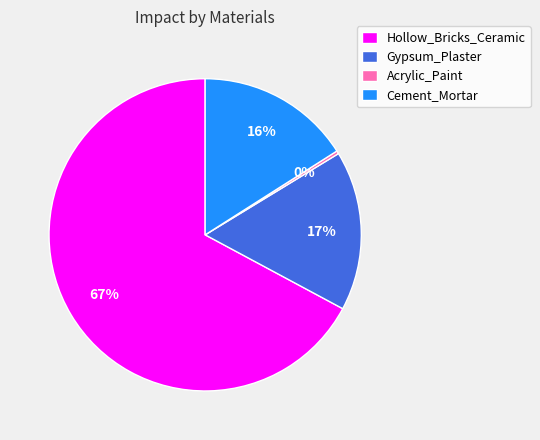

To the nearest percent, what is the difference between the largest and smallest slice percentages?

67%